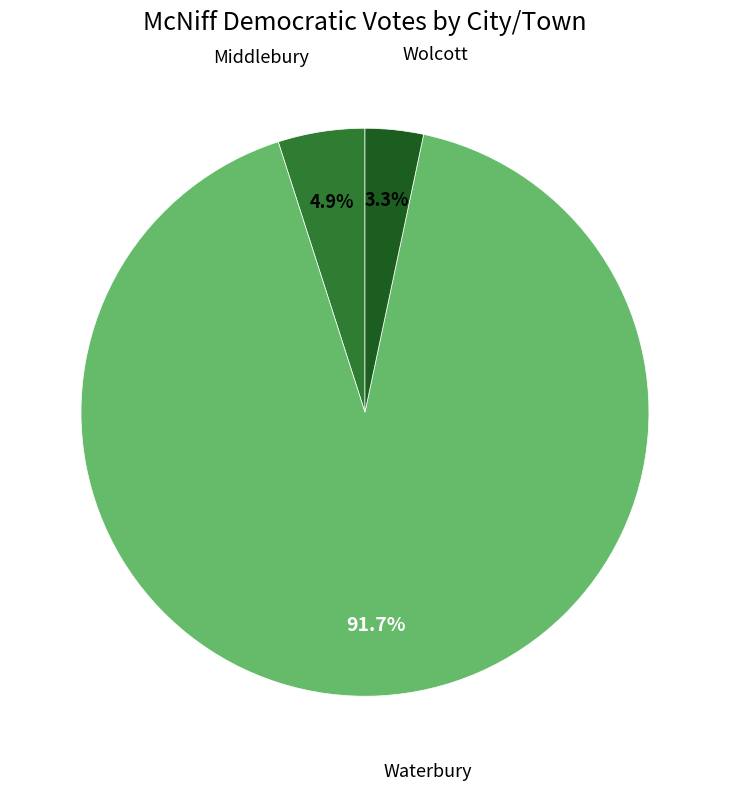

Is there a majority slice in this chart?

Yes